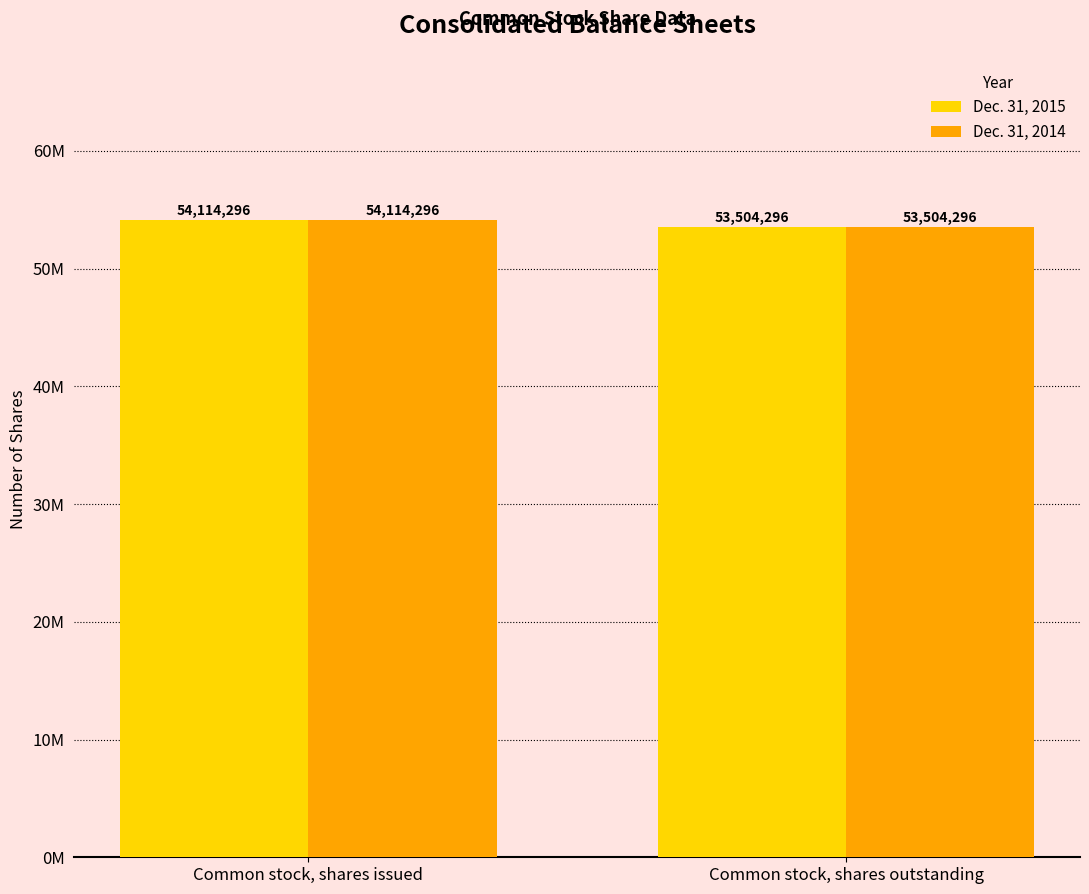

What position from the right is Common stock, shares outstanding?

1